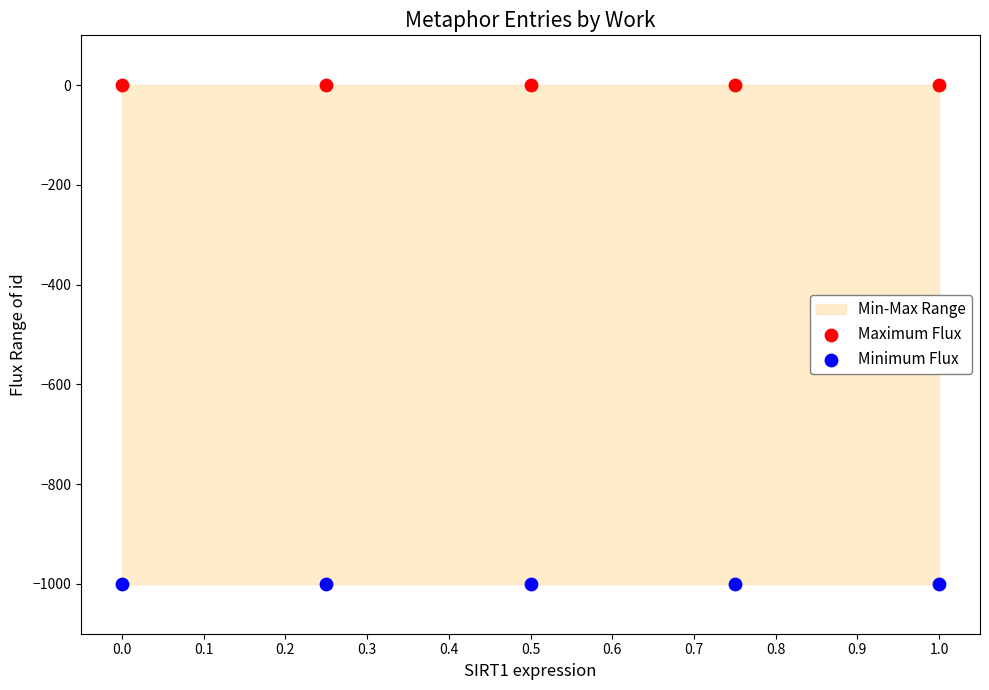

Which series reaches the minimum Y coordinate?

Minimum Flux